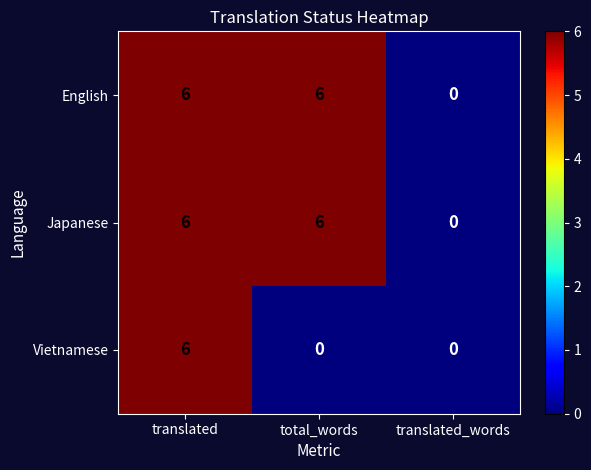

Count the Vietnamese values in the range 0 to 6.

3